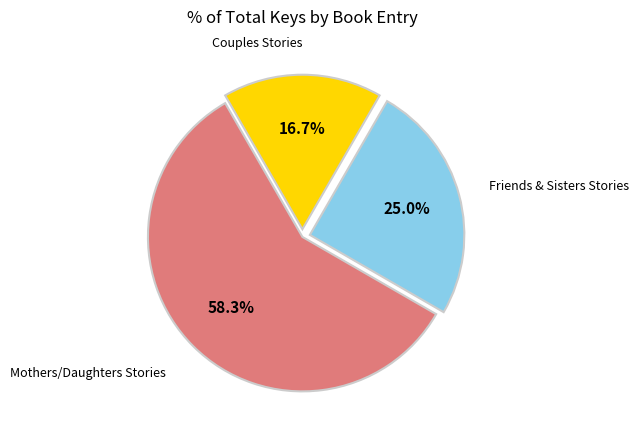

Is there a majority slice in this chart?

Yes